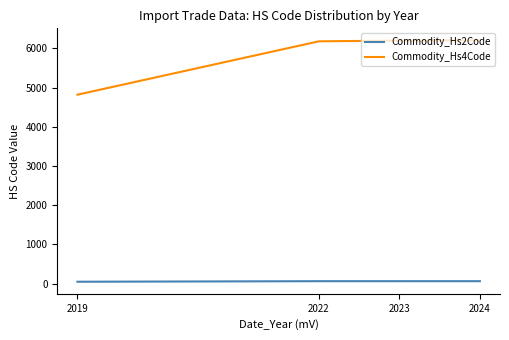

What is the difference between the maximum and minimum values in the Commodity_Hs2Code series?

14.0